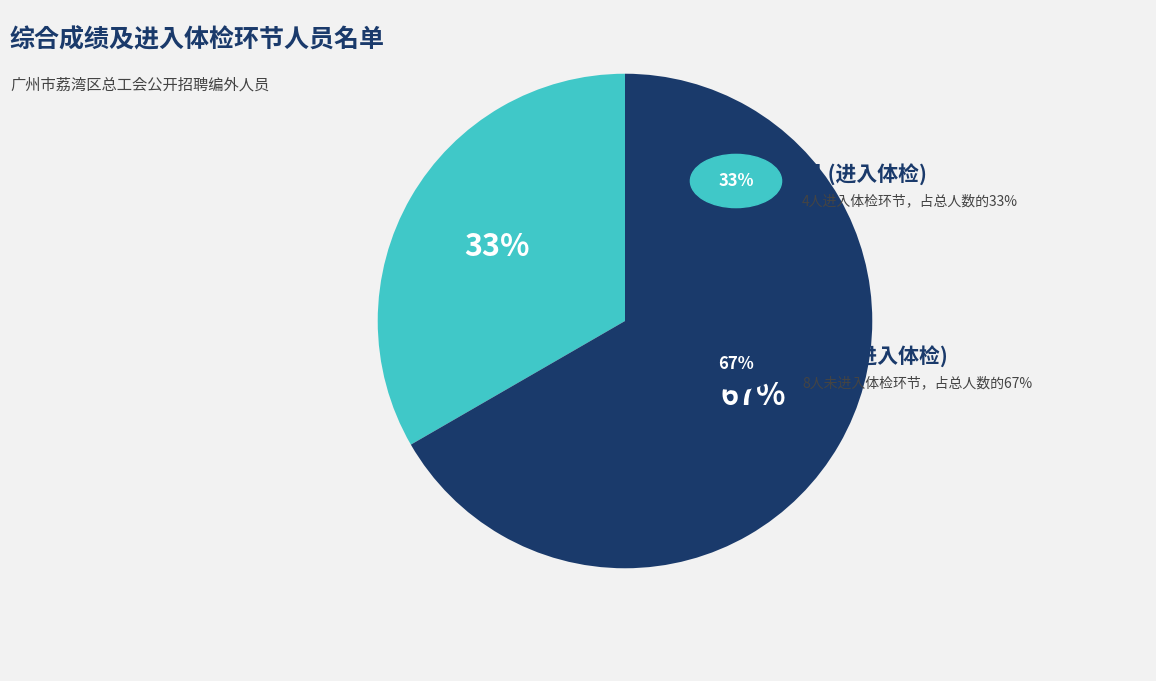

Is there any slice that represents more than half of the pie?

Yes